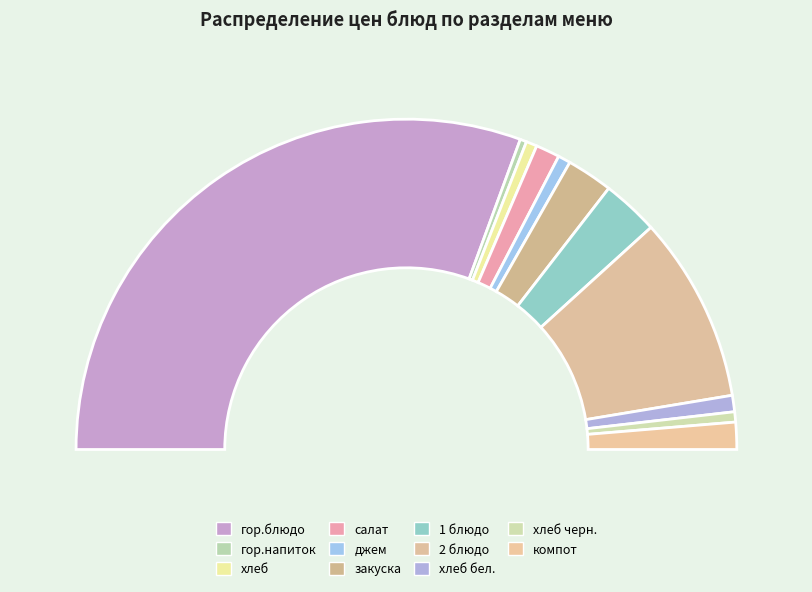

How many segments does this pie chart have?

11